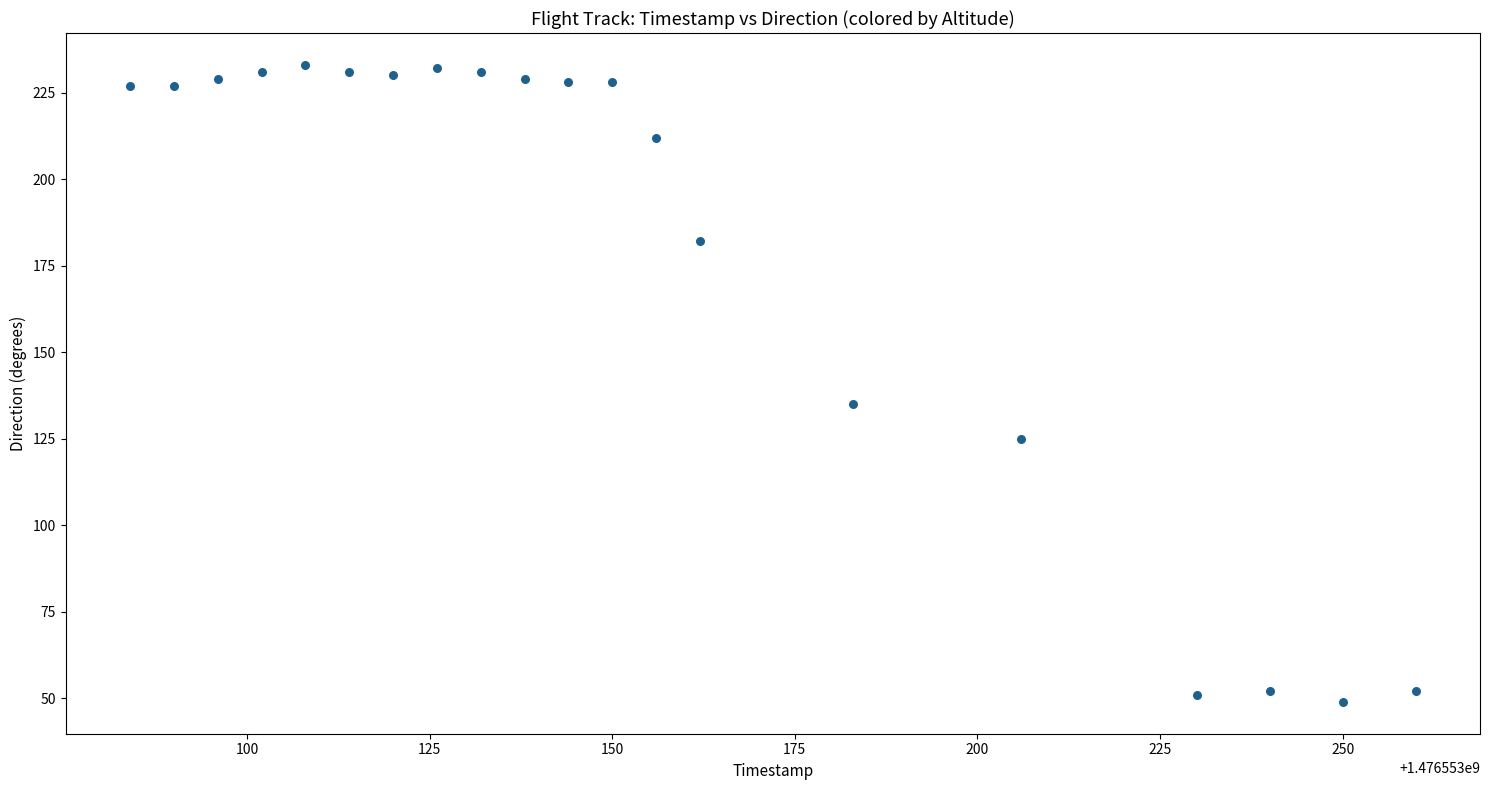

What Y value in the scatter plot is closest to 141?

135